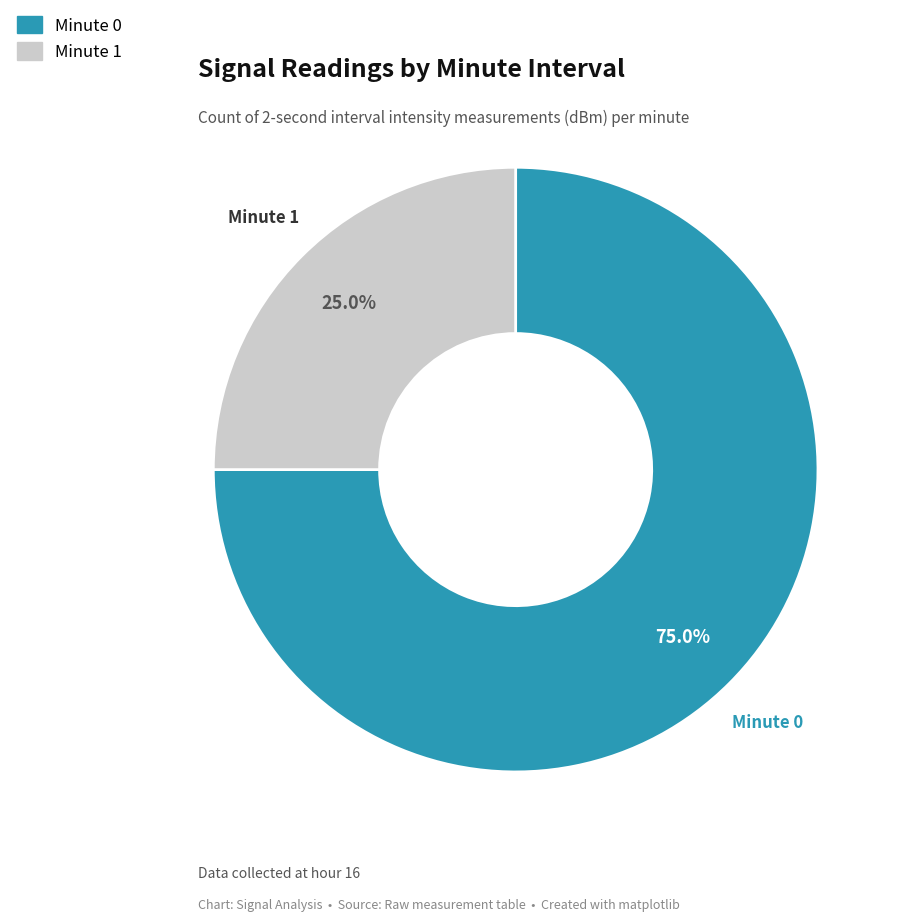

Is there a majority slice in this chart?

Yes